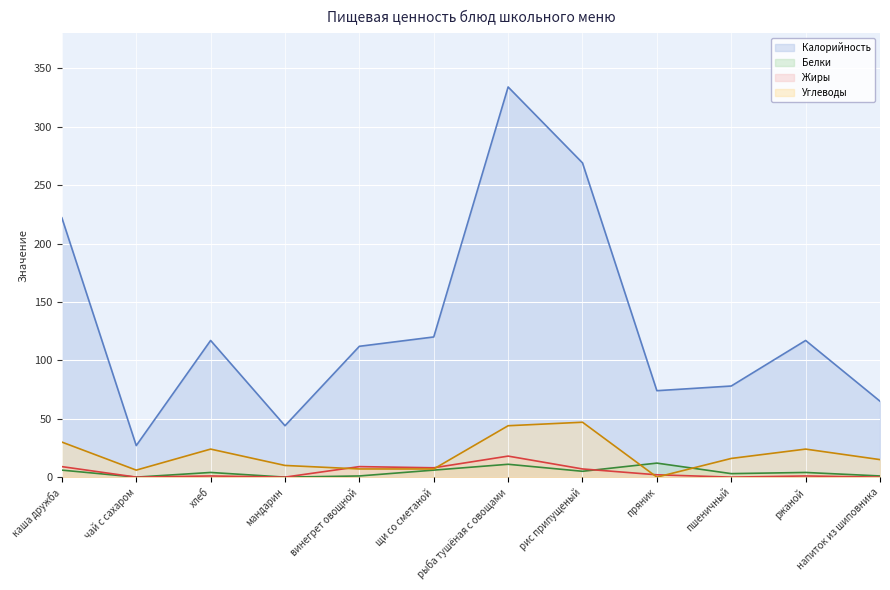

Is it true that Калорийность equals 362 at каша дружба?

False